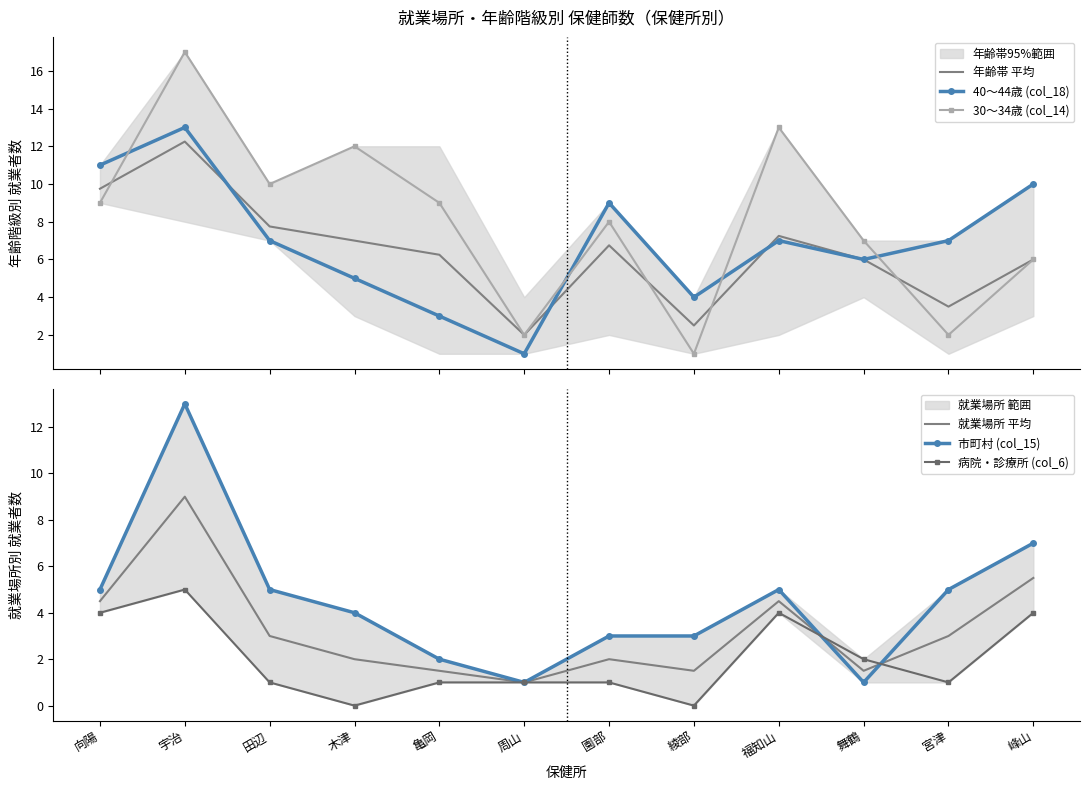

Does the chart have visible grid lines?

No